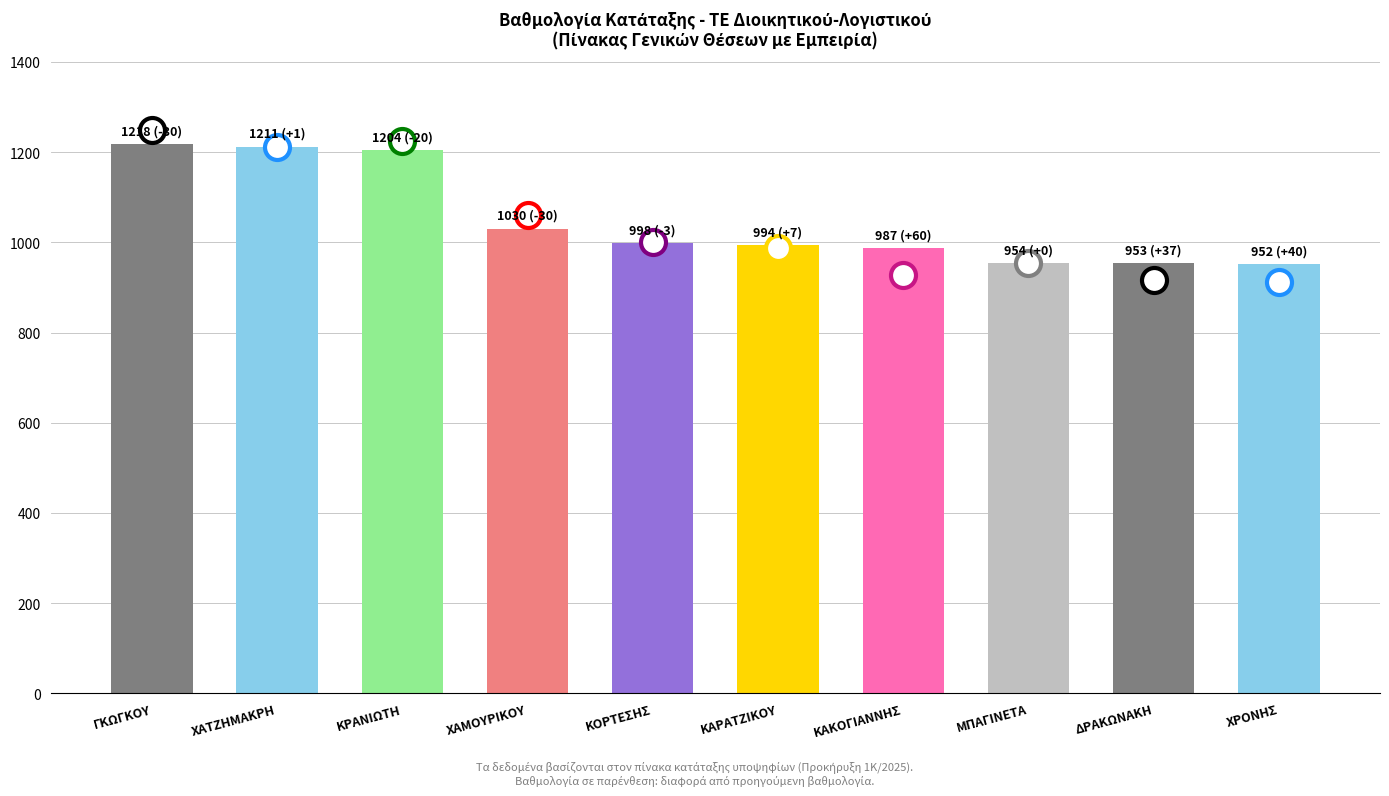

What is the ratio of the value at ΔΡΑΚΩΝΑΚΗ to the value at ΚΑΚΟΓΙΑΝΝΗΣ?

1.0